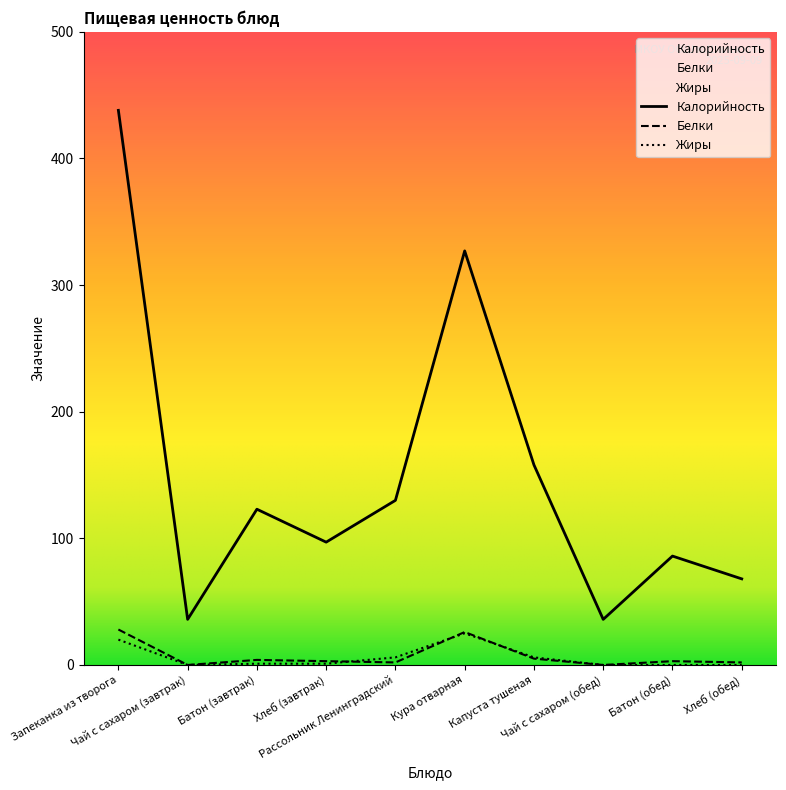

Is this an area chart (filled region under the line)?

No